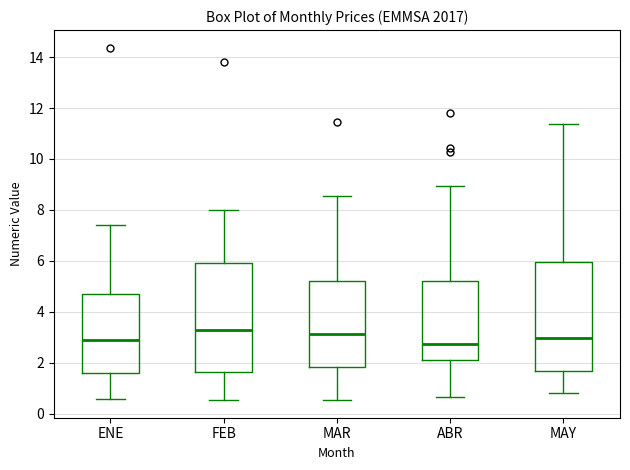

Where does the upper whisker of the box for MAR end on the y-axis? The values are not printed on the chart, so give them approximately, as read against the axis.

8.6